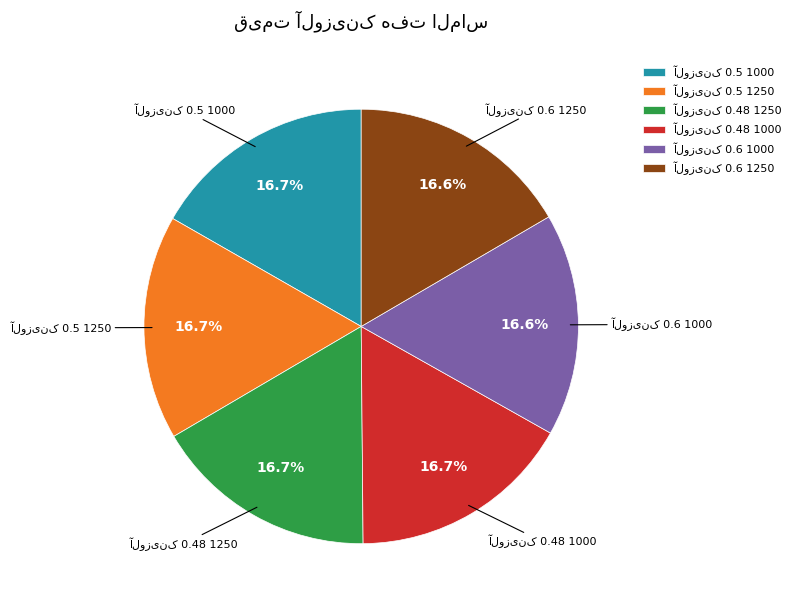

Is there any slice that represents more than half of the pie?

No